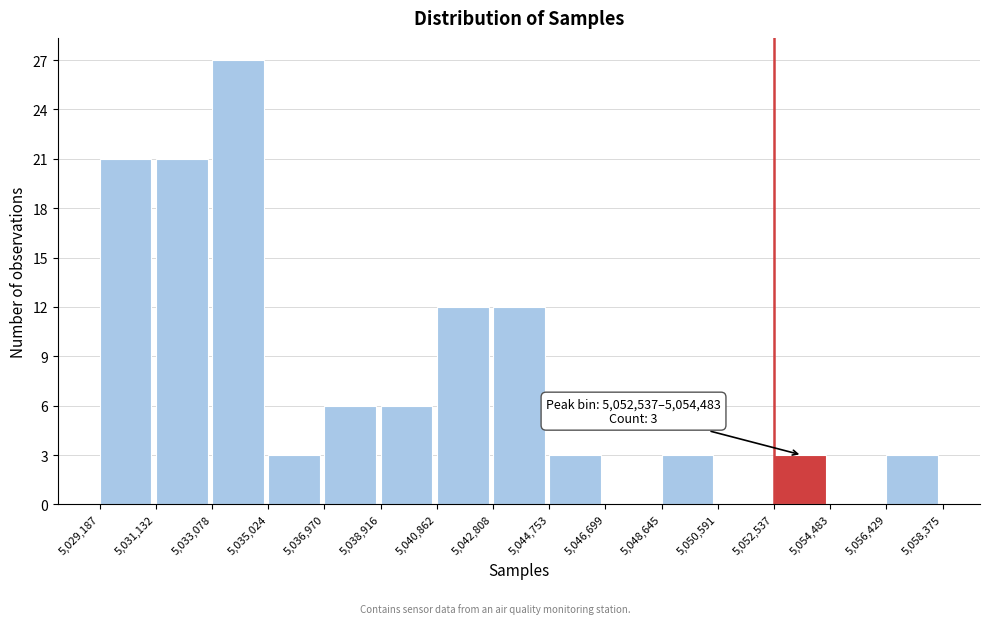

Over which range of the x-axis is the bar tallest?

5,033,078 to 5,035,024